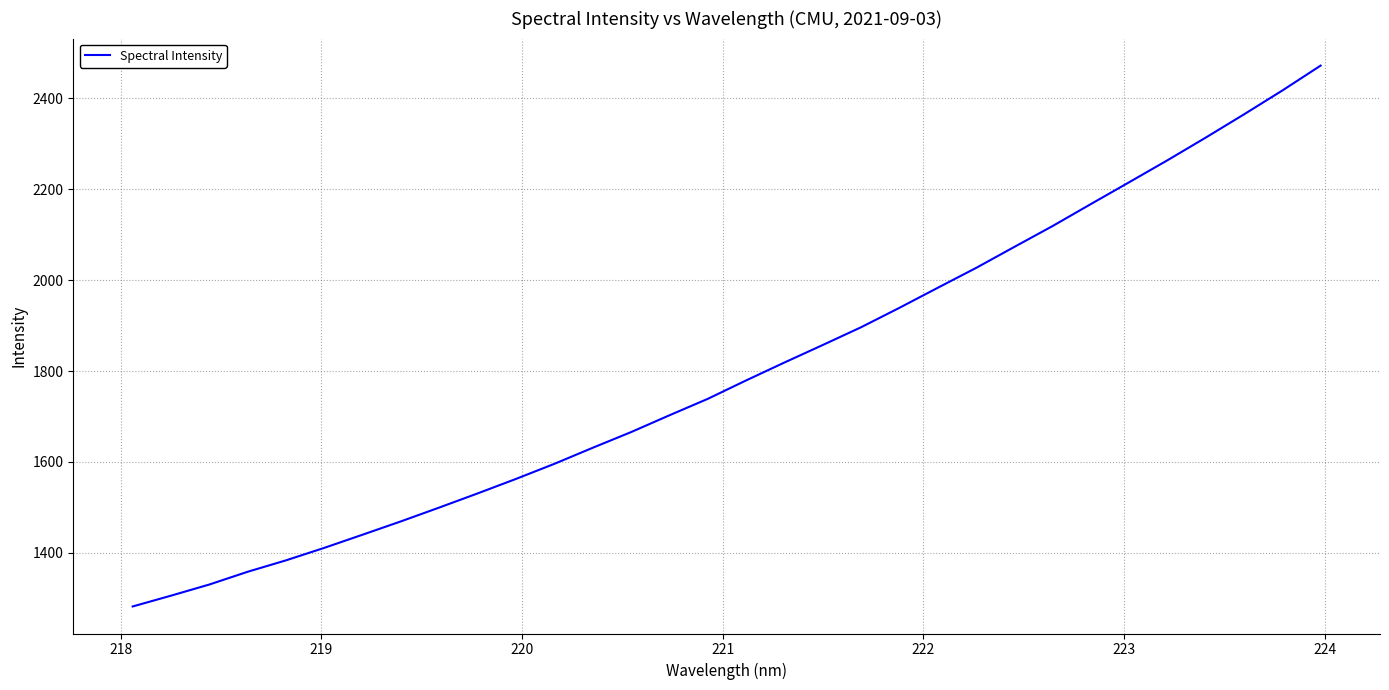

What is the greatest value displayed?

2471.5